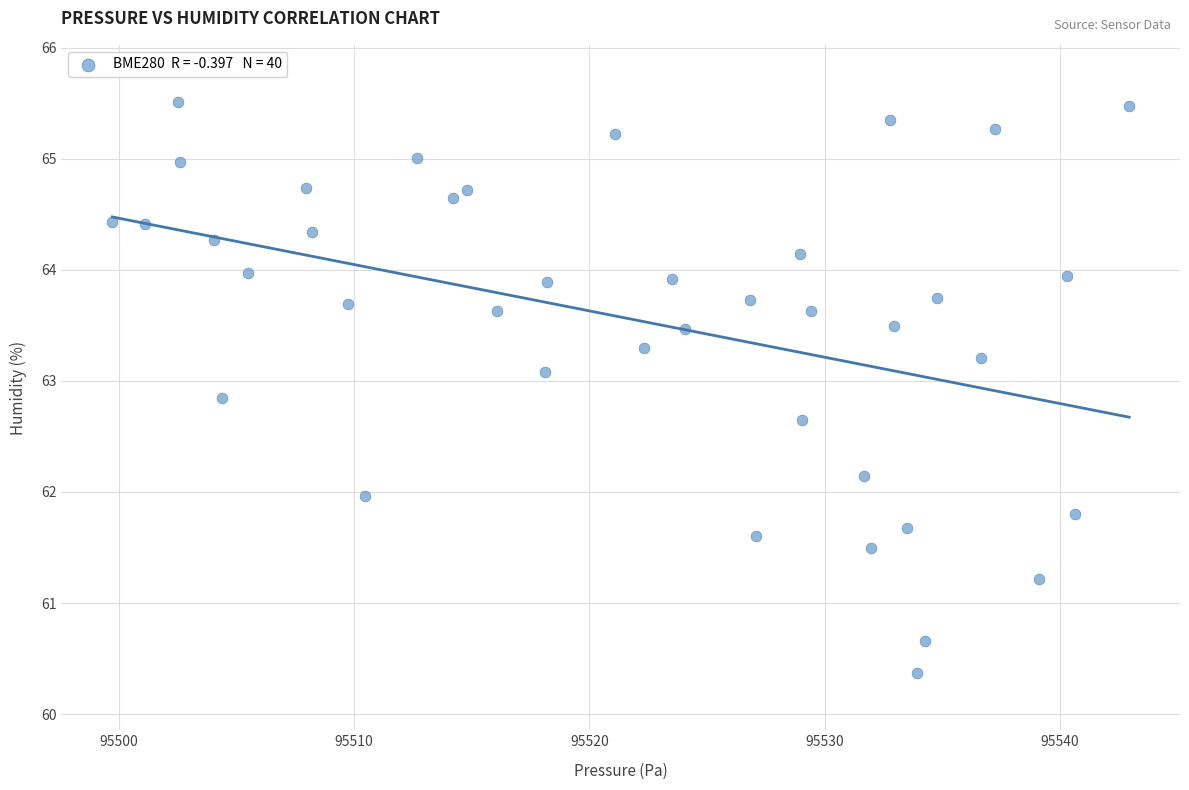

What is the range of X values (max minus min)?

43.2